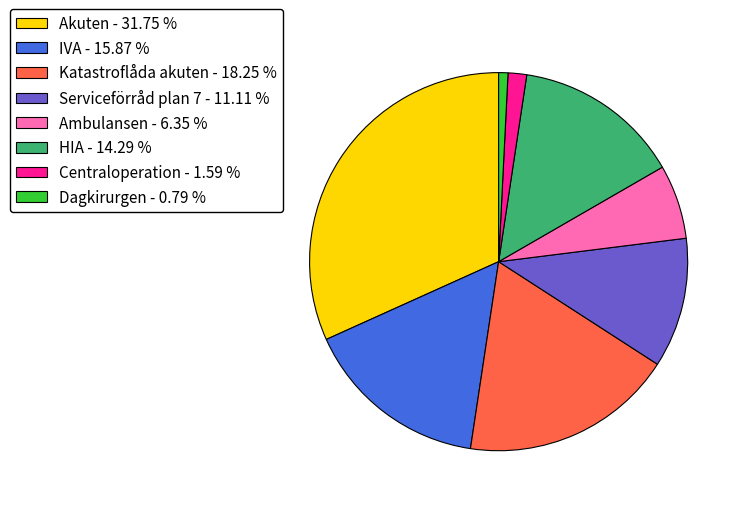

Rank the categories by value from highest to lowest.

Akuten, Katastroflåda akuten, IVA, HIA, Serviceförråd plan 7, Ambulansen, Centraloperation, Dagkirurgen